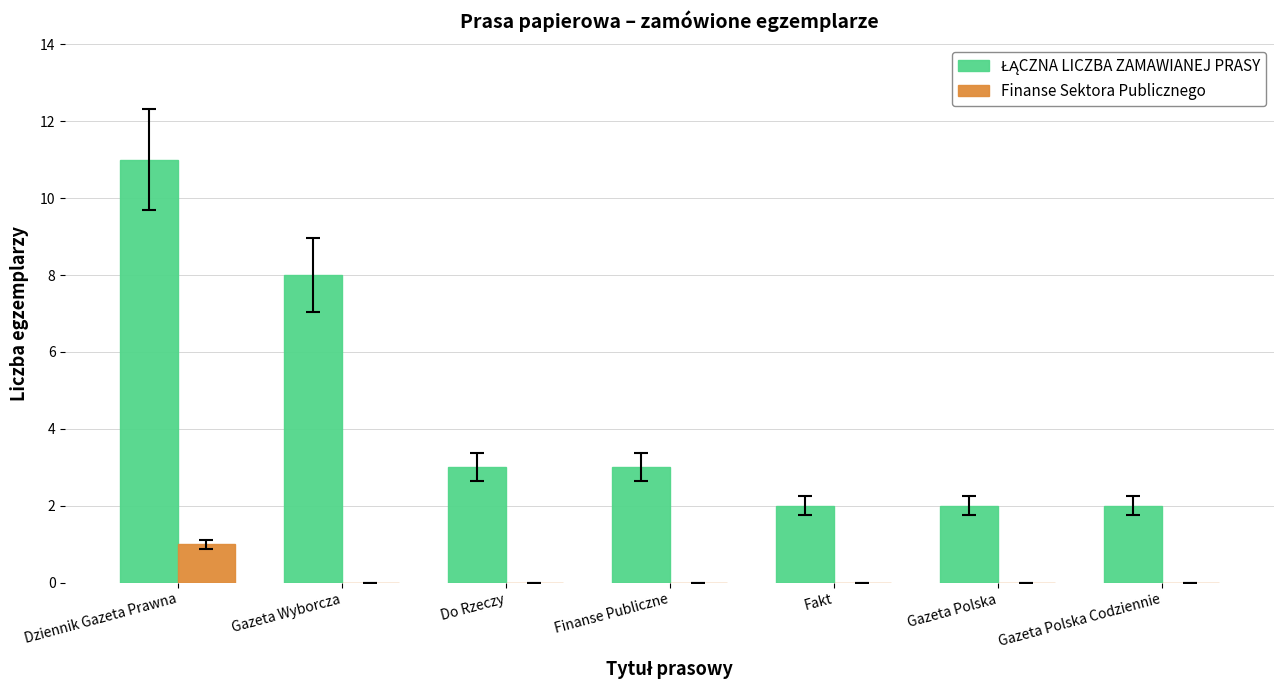

At which category is the sum across all series the highest?

Dziennik Gazeta Prawna